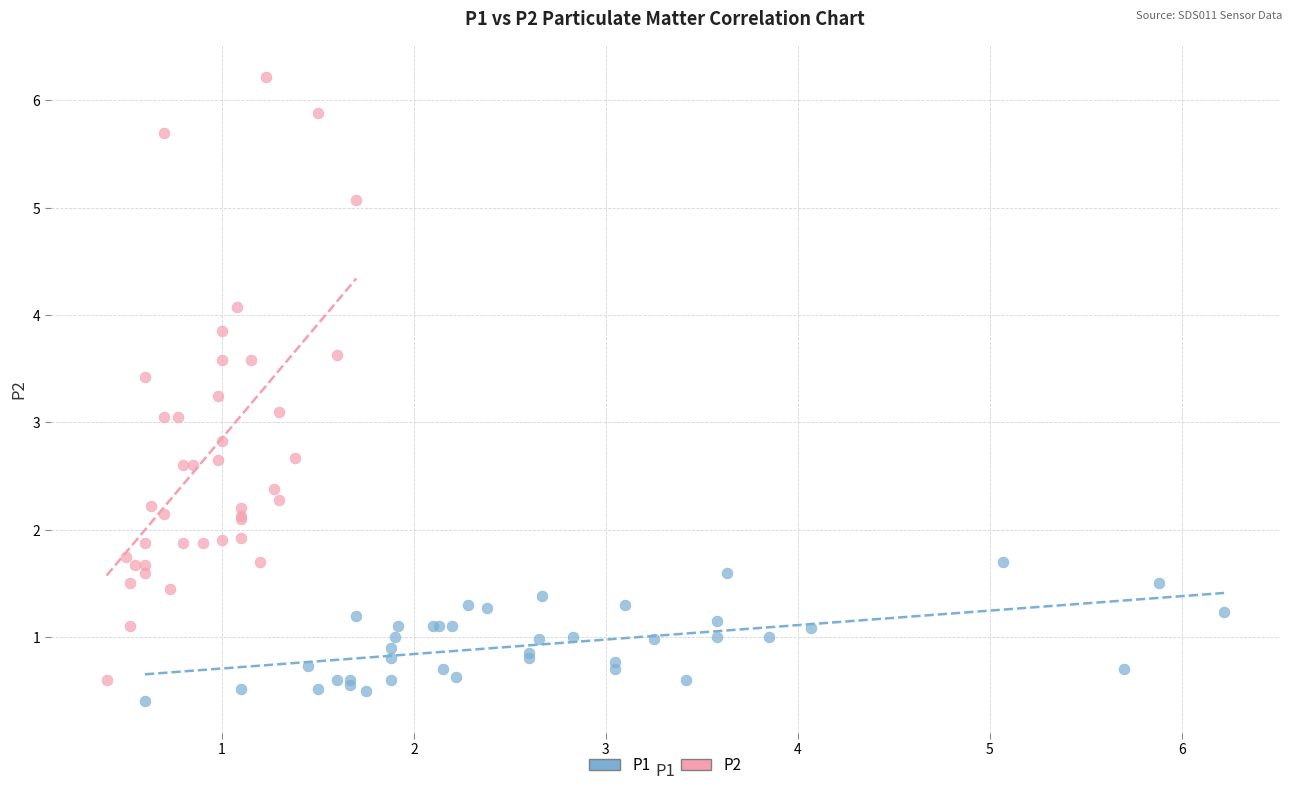

What are all the series names shown in the legend?

P1, P2